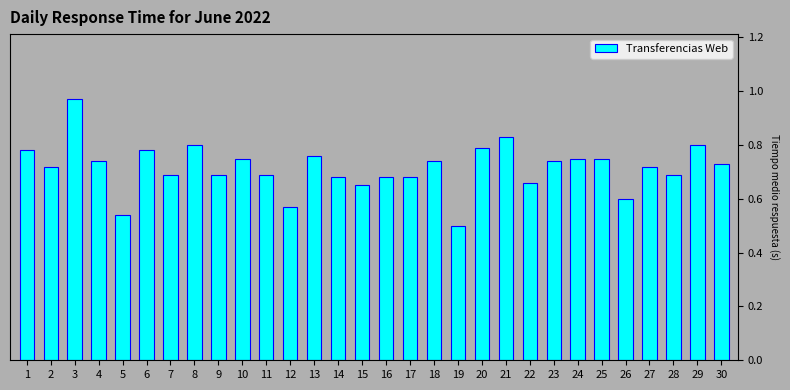

What is the sum of the values at 23 and 21?

1.6